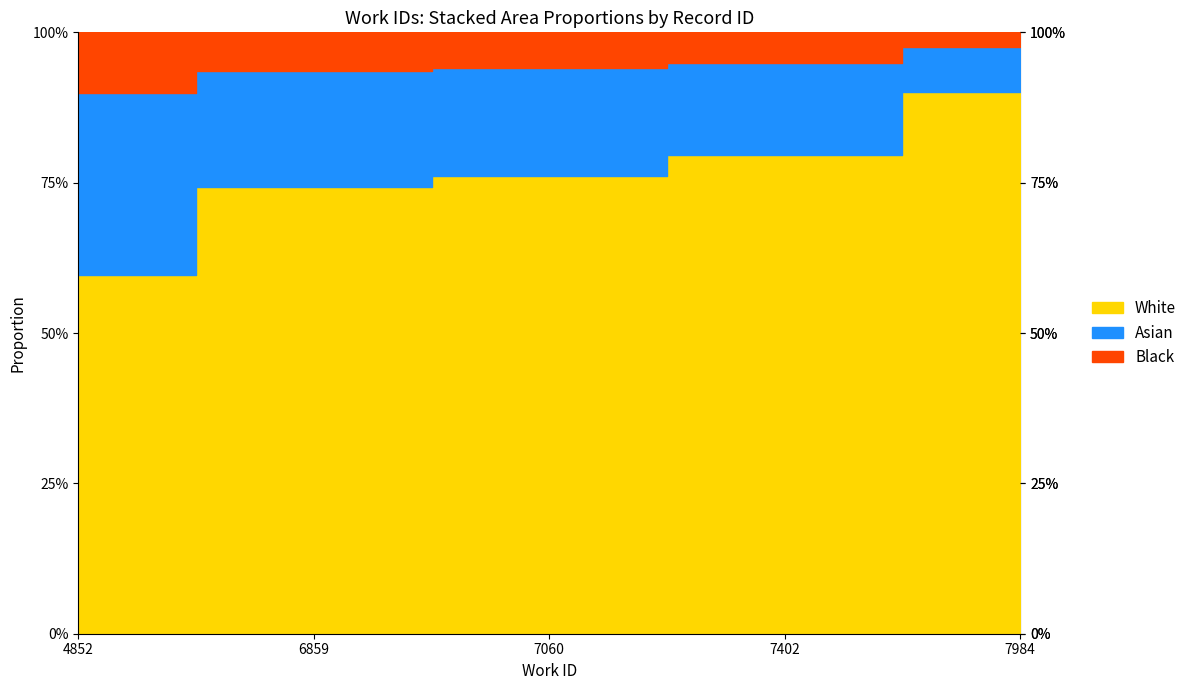

Where is the data nearest to the value 0?

4852